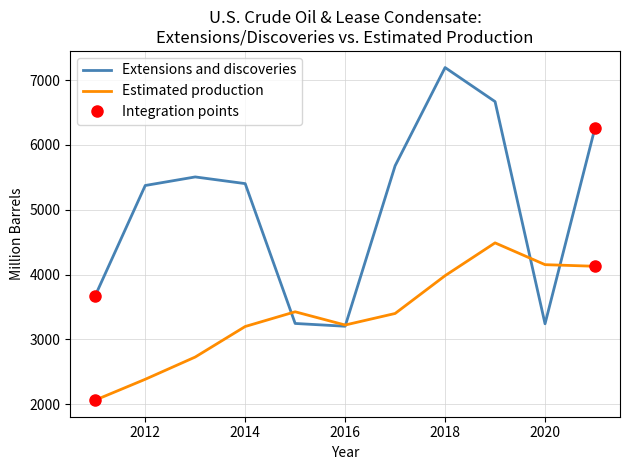

What is the sum of all Extensions and discoveries values?

55462